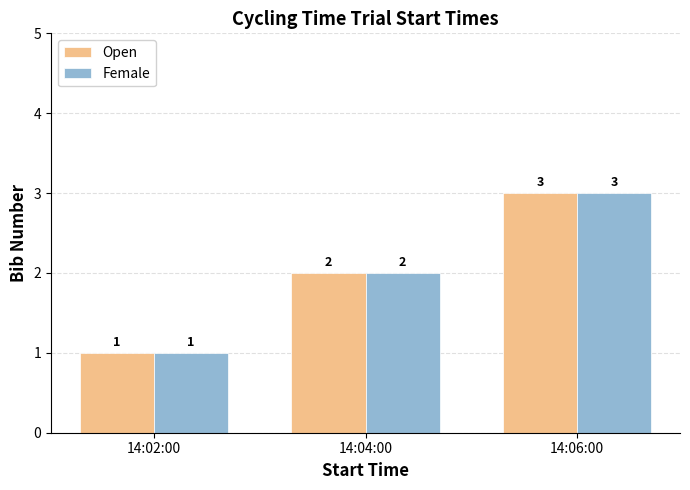

Rank the categories by Female value from lowest to highest.

14:02:00, 14:04:00, 14:06:00